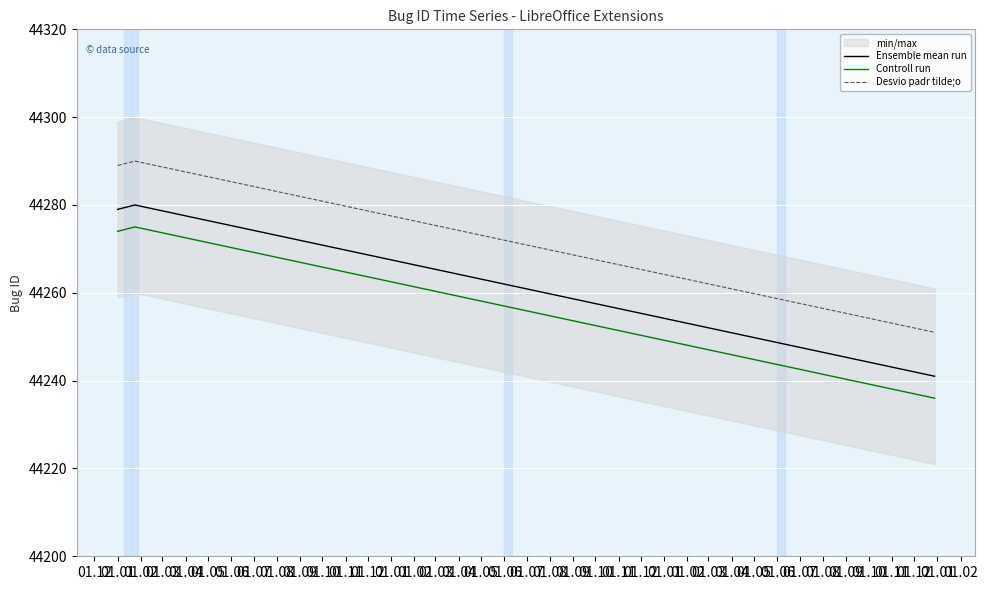

At how many categories does at least one series exceed 44271?

2